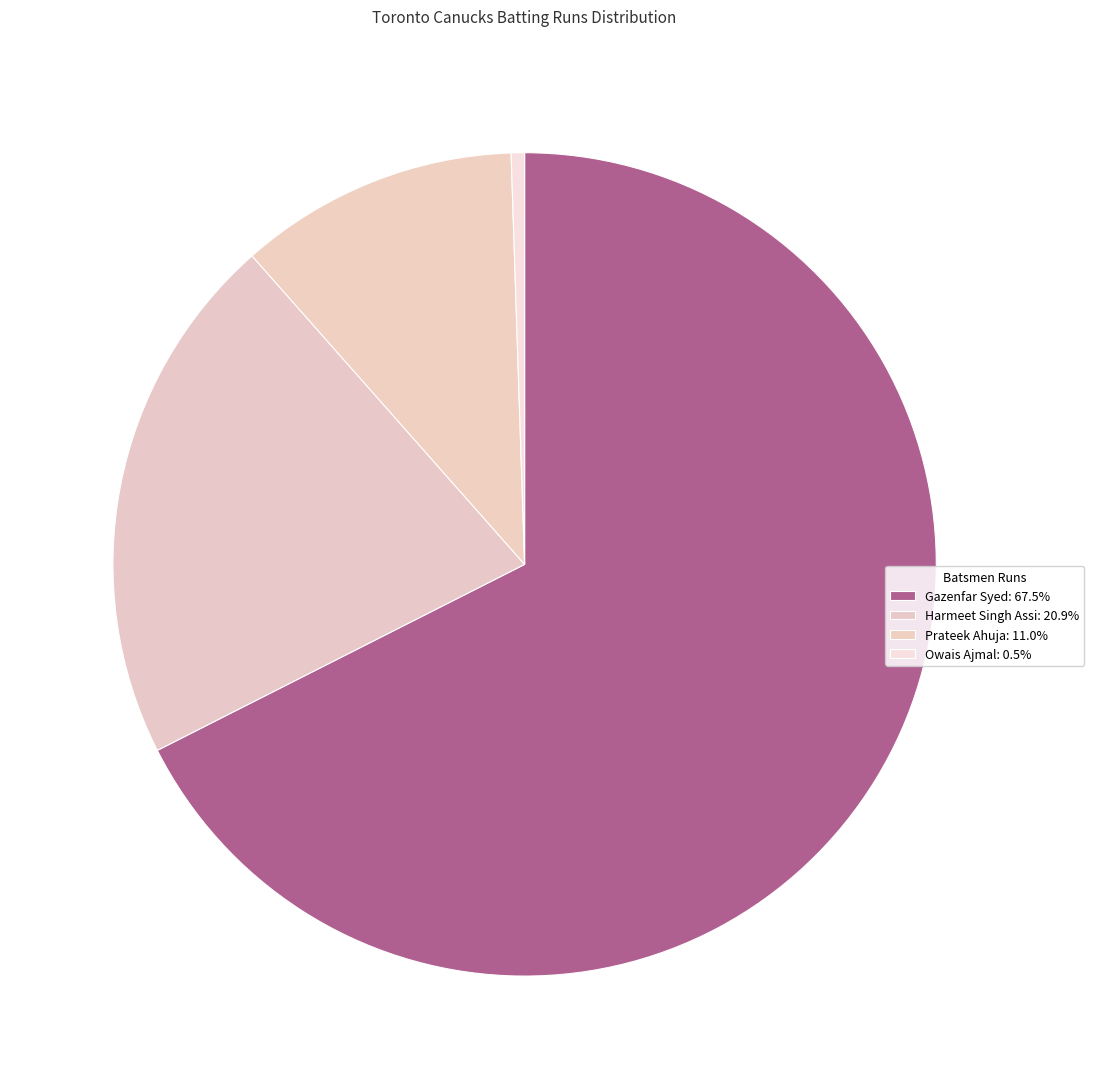

Which slice is the largest?

Gazenfar Syed